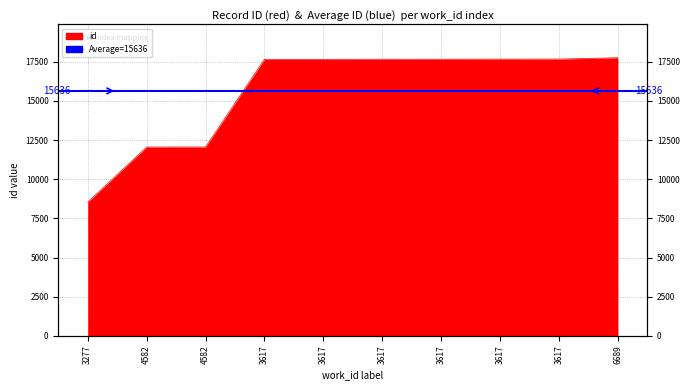

What is the ratio of the value at 4582 to the value at 3617?

0.7